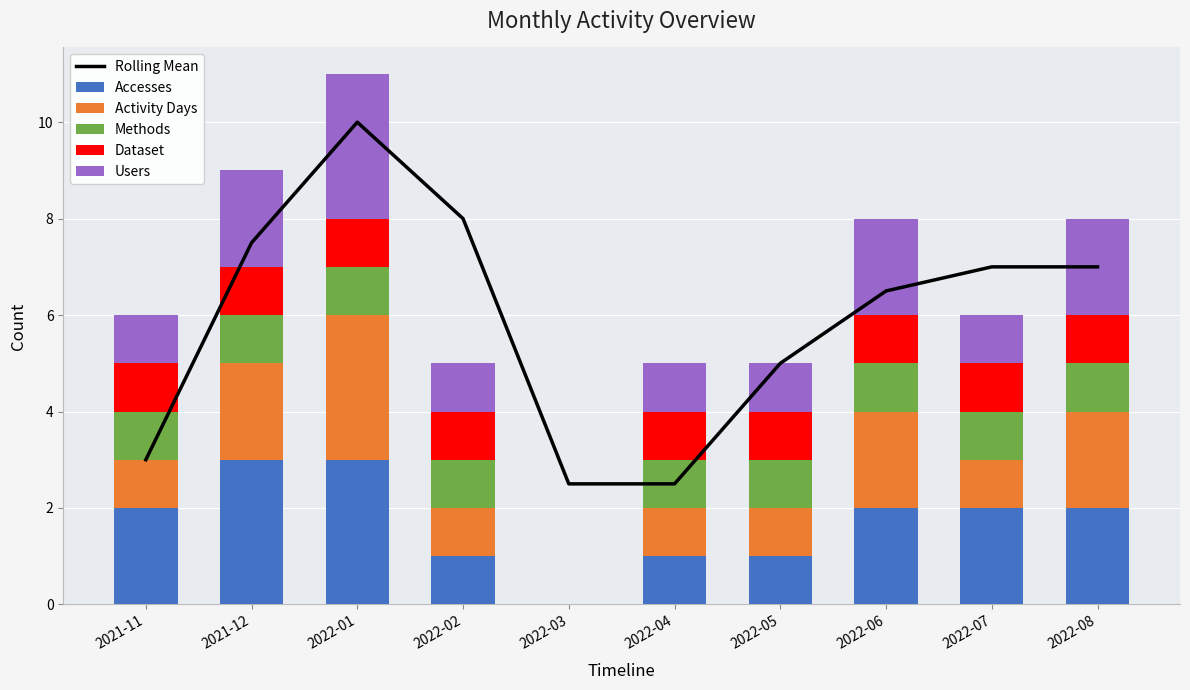

Reading left to right, transcribe all the data shown in this chart.

Rolling Mean: 2021-11=3.0	2021-12=7.5	2022-01=10.0	2022-02=8.0	2022-03=2.5	2022-04=2.5	2022-05=5.0	2022-06=6.5	2022-07=7.0	2022-08=7.0
Accesses: 2021-11=2.0	2021-12=3.0	2022-01=3.0	2022-02=1.0	2022-03=0.0	2022-04=1.0	2022-05=1.0	2022-06=2.0	2022-07=2.0	2022-08=2.0
Activity Days: 2021-11=1.0	2021-12=2.0	2022-01=3.0	2022-02=1.0	2022-03=0.0	2022-04=1.0	2022-05=1.0	2022-06=2.0	2022-07=1.0	2022-08=2.0
Methods: 2021-11=1.0	2021-12=1.0	2022-01=1.0	2022-02=1.0	2022-03=0.0	2022-04=1.0	2022-05=1.0	2022-06=1.0	2022-07=1.0	2022-08=1.0
Dataset: 2021-11=1.0	2021-12=1.0	2022-01=1.0	2022-02=1.0	2022-03=0.0	2022-04=1.0	2022-05=1.0	2022-06=1.0	2022-07=1.0	2022-08=1.0
Users: 2021-11=1.0	2021-12=2.0	2022-01=3.0	2022-02=1.0	2022-03=0.0	2022-04=1.0	2022-05=1.0	2022-06=2.0	2022-07=1.0	2022-08=2.0